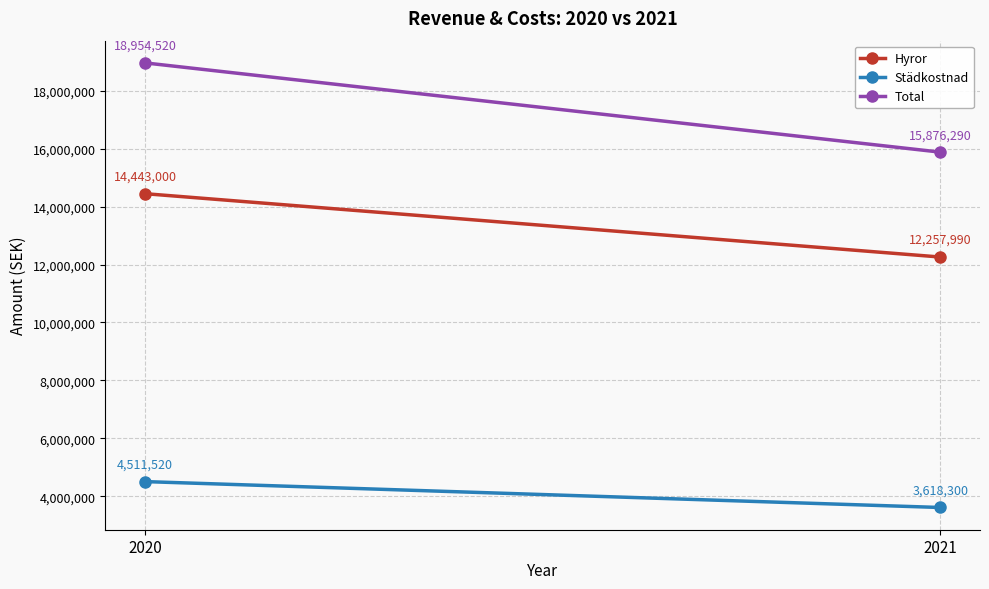

List the series in order of their overall mean, lowest first.

Städkostnad, Hyror, Total